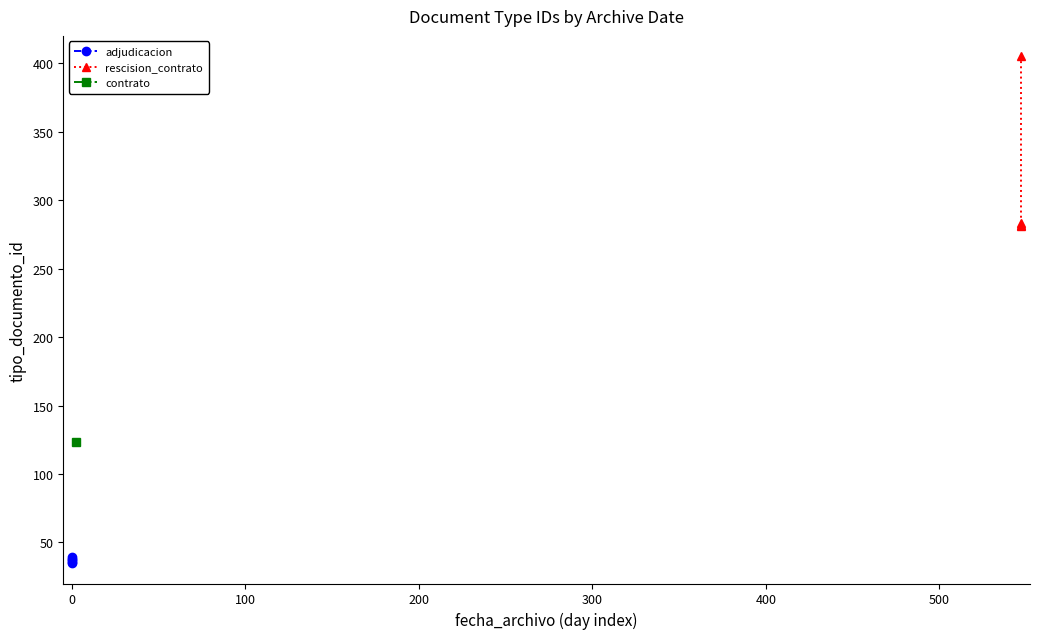

Approximately how many times larger is the value at 2016-07-11 10:27:21 compared to 2018-01-09 15:32:55?

0.1